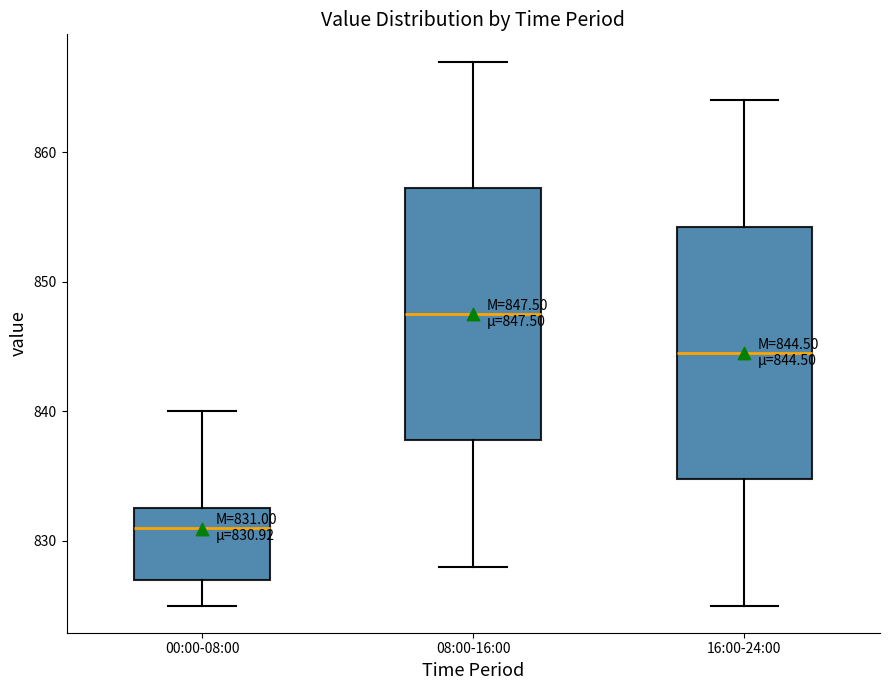

Which box has the lowest median line?

00:00-08:00